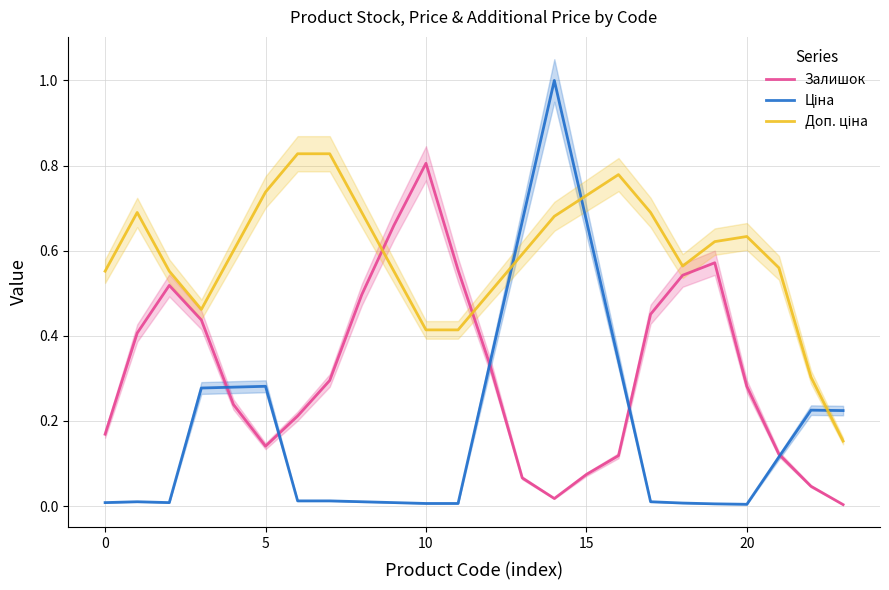

True or false: Залишок has more than 0 points higher than both neighbors.

True